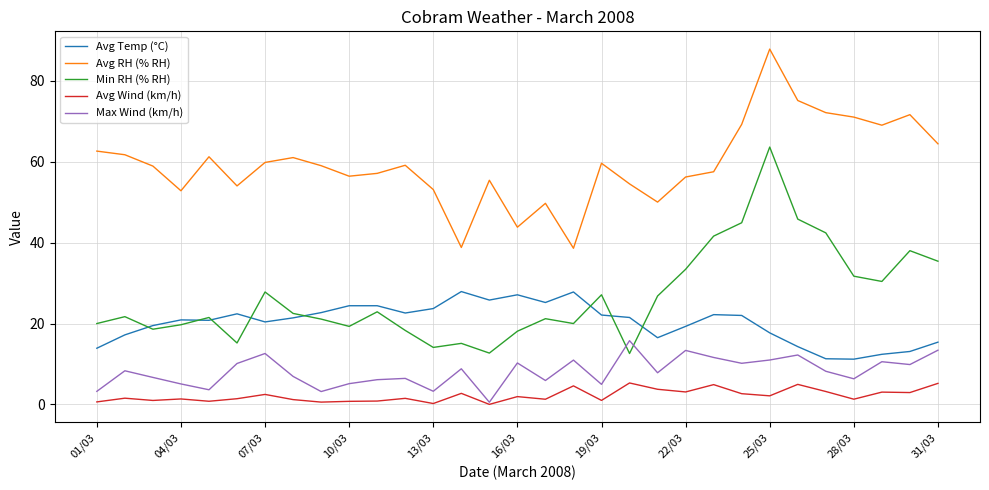

True or false: Avg Wind (km/h) and Avg Temp (°C) intersect in this chart.

False